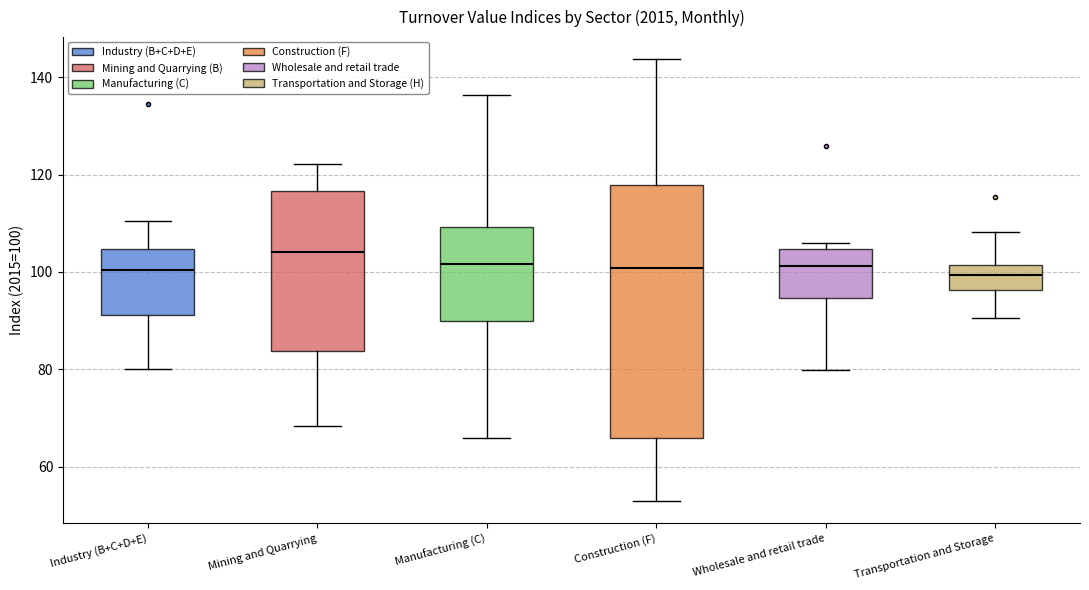

Which box is the tallest, from its lower edge to its upper edge?

Construction (F)